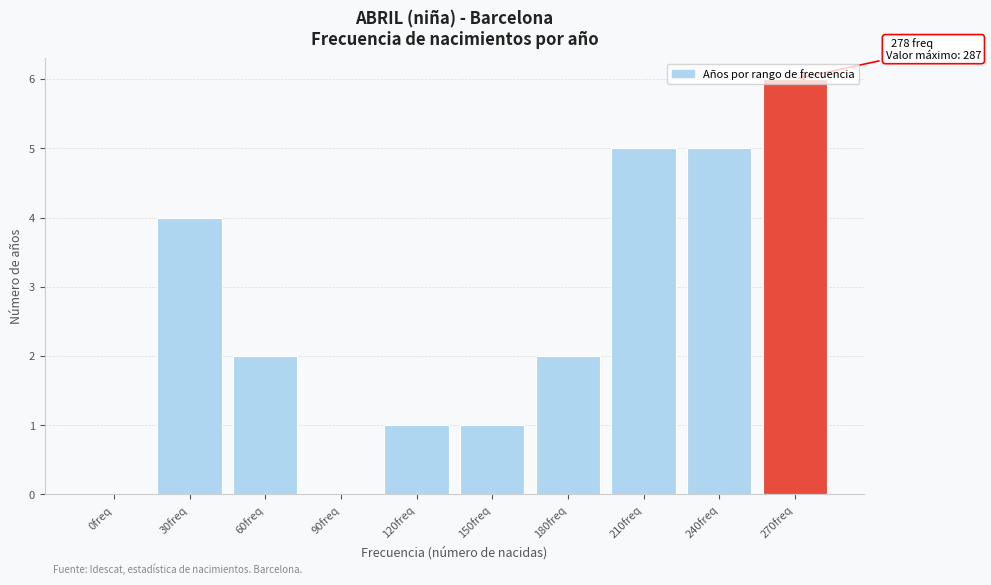

Between 30freq and 210freq, which is larger?

210freq